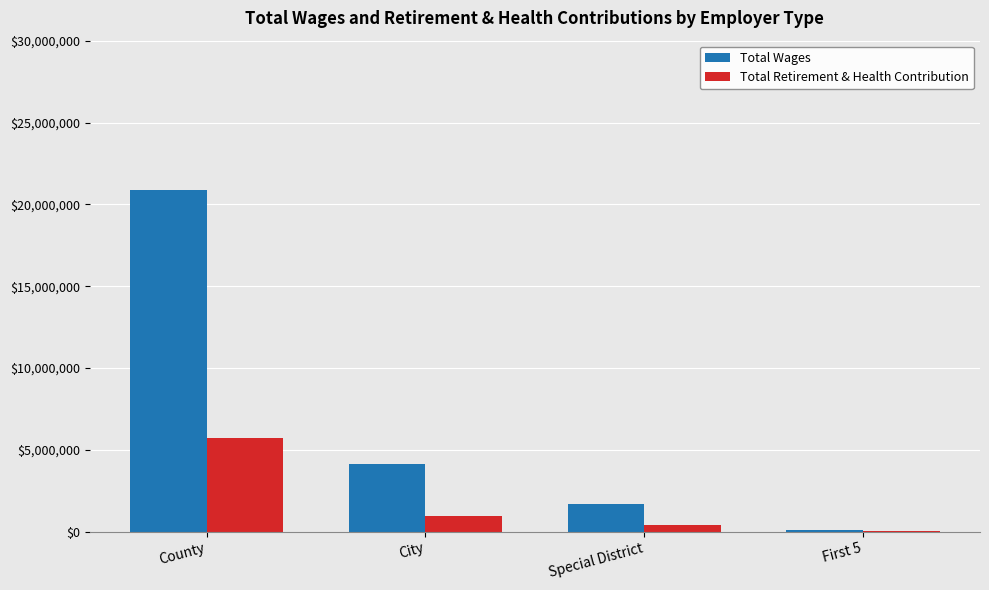

What value does the Total Retirement & Health Contribution series have at Special District?

438664.2